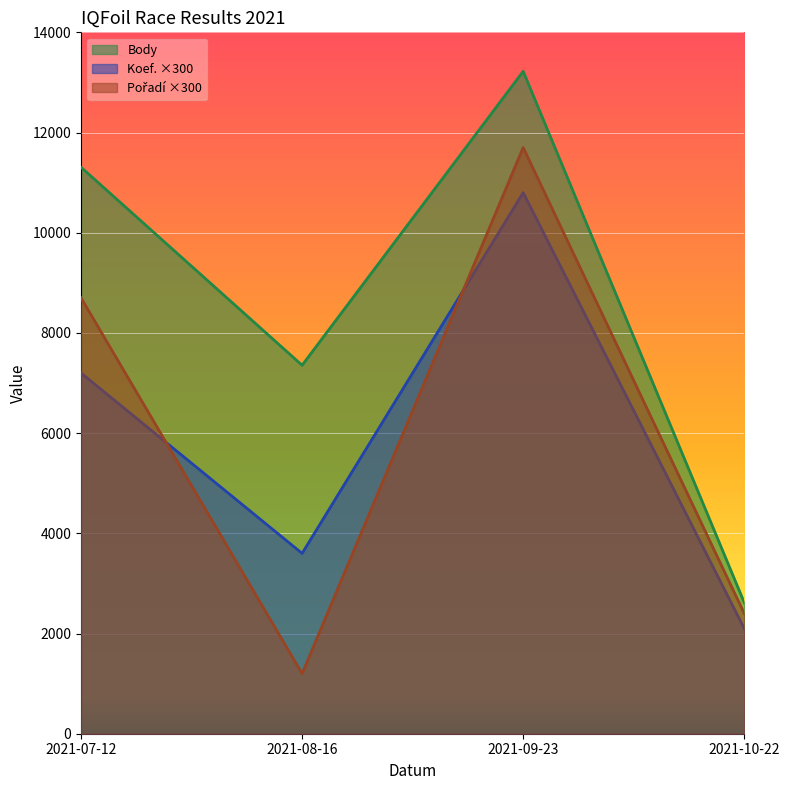

Is the value of Koef. at 2021-07-12 greater than the value of Pořadí at 2021-07-12?

No